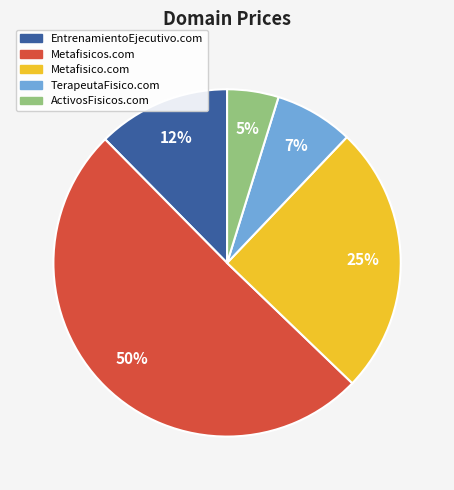

Do Metafisico.com and TerapeutaFisico.com together represent more than half of the pie?

No